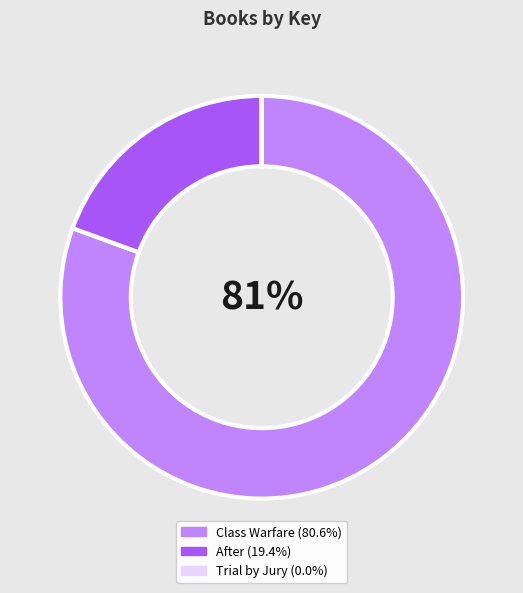

To the nearest percent, what is the average slice percentage?

33%